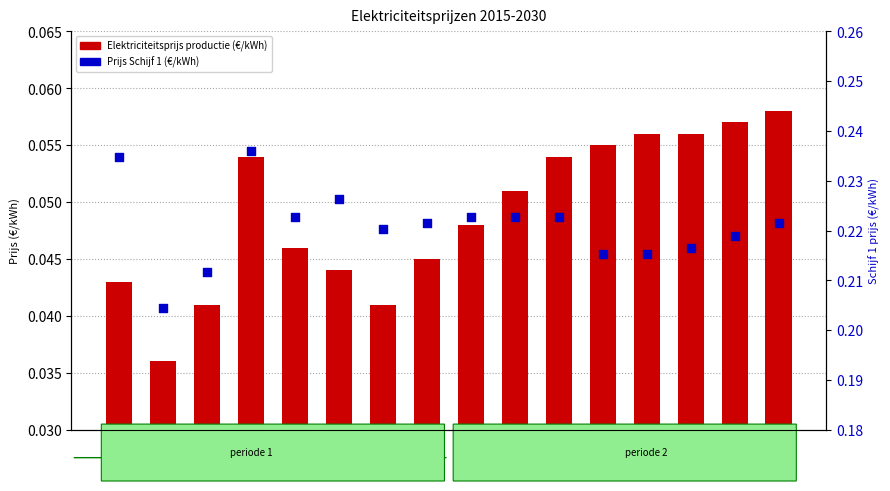

What is the total value across all series at 2025?

0.3